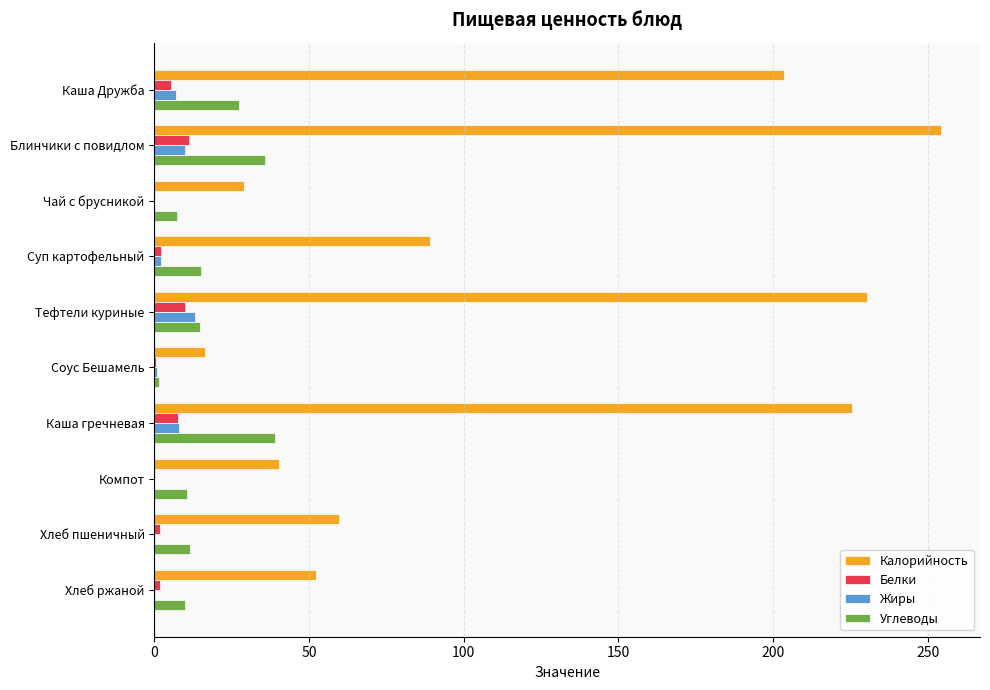

At which label is Калорийность closest to 135?

Суп картофельный